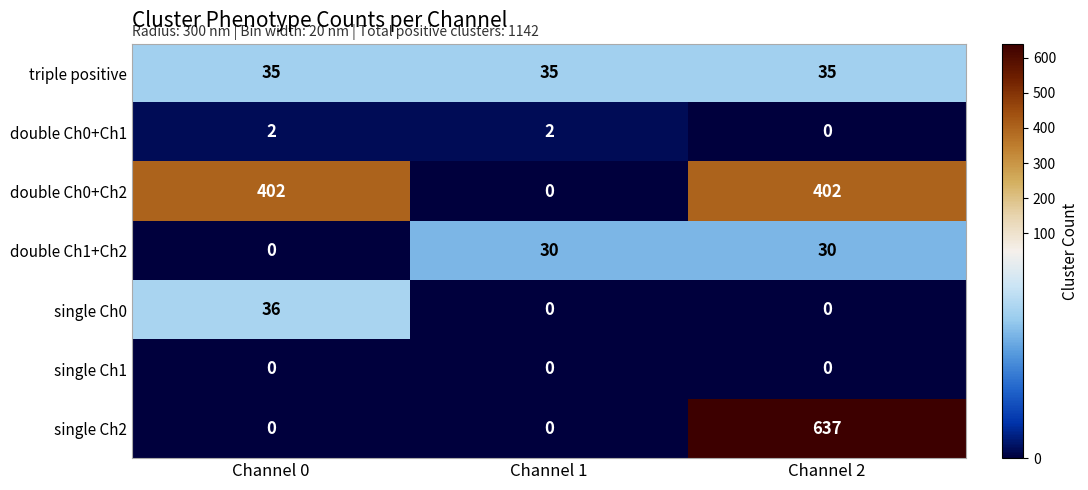

What is the sum of all double Ch0+Ch2 values?

804